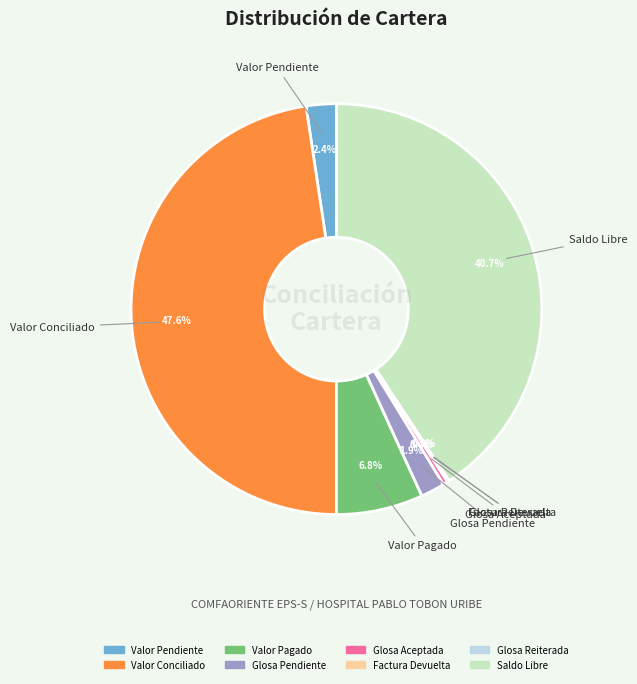

Which has a higher value, Glosa Pendiente or Saldo Libre?

Saldo Libre